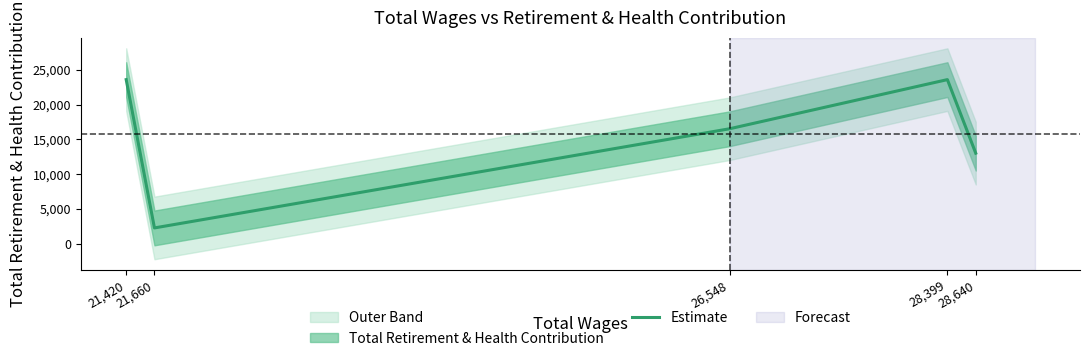

What is the greatest value displayed?

23591